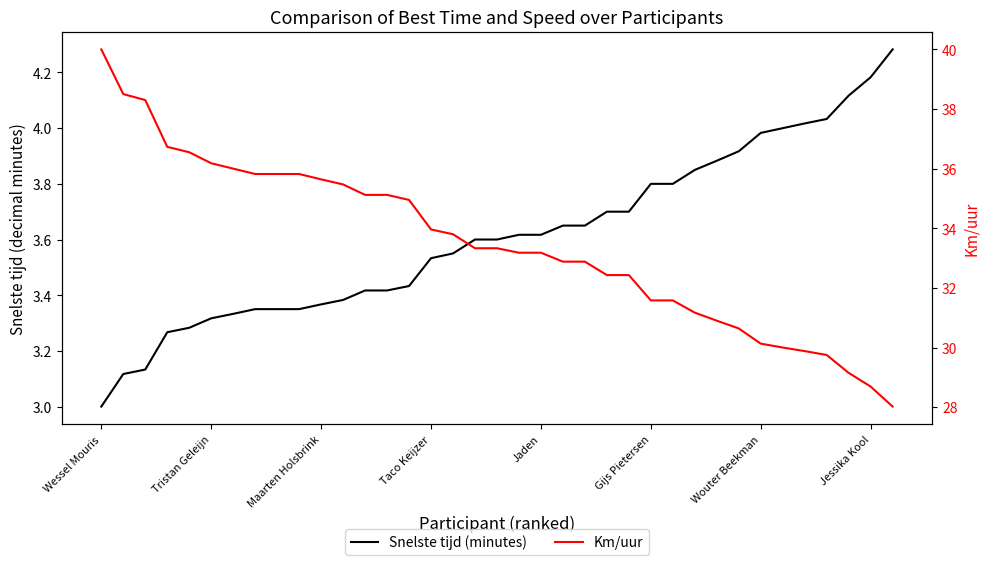

How many data points in Km/uur are less than 33?

16